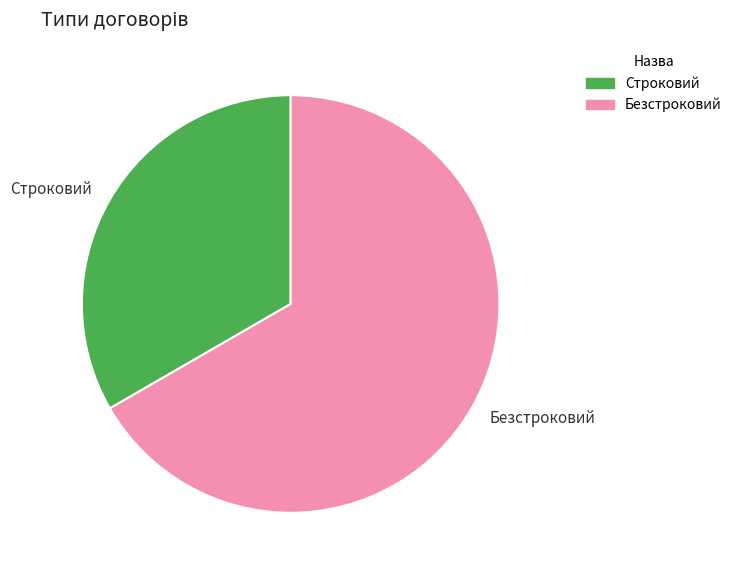

Approximately how many times larger is the value at Безстроковий compared to Строковий?

2.0